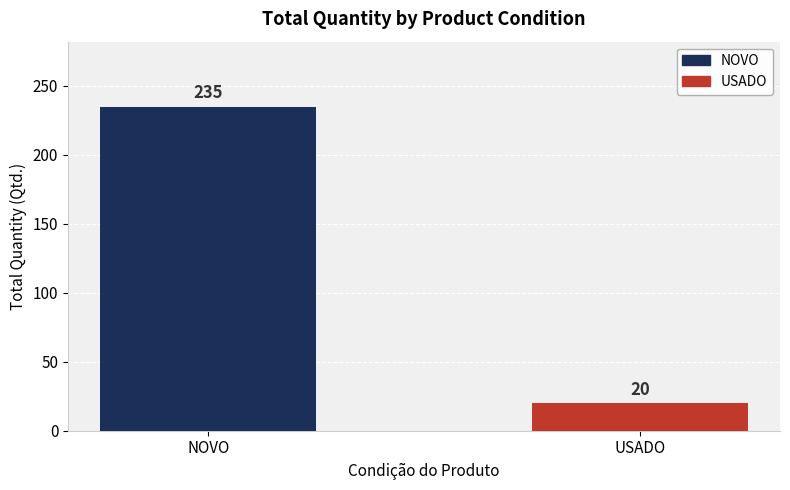

What is the sum of all values?

255